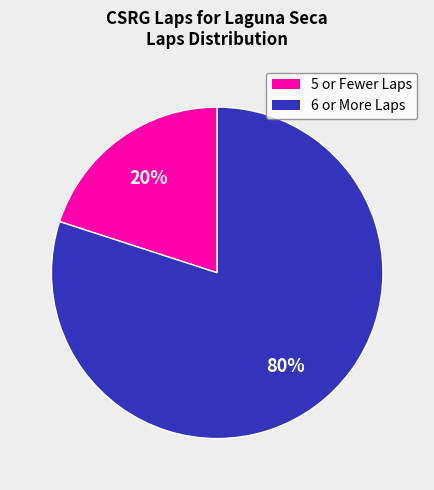

Does any single category account for the majority?

Yes